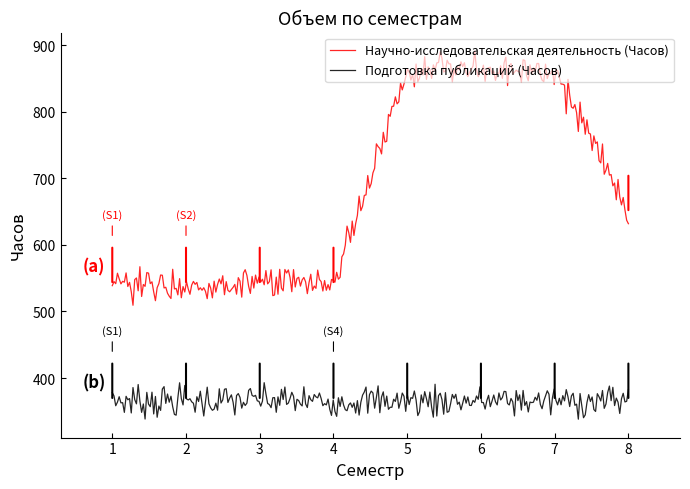

What is the value of the 6th point from the left?

864